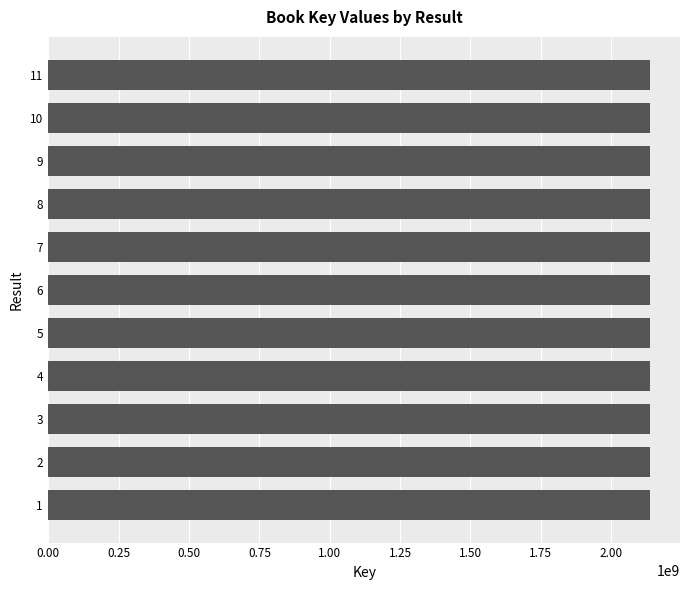

What is the greatest value displayed?

2137720083